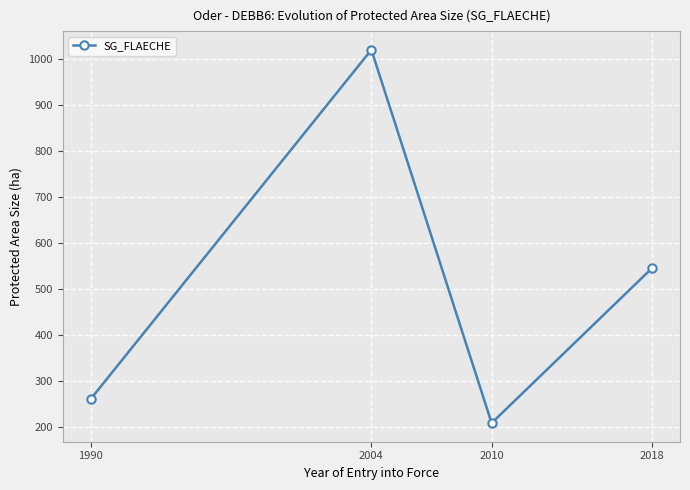

What is the difference between the values at 2004 and 1990?

758.0